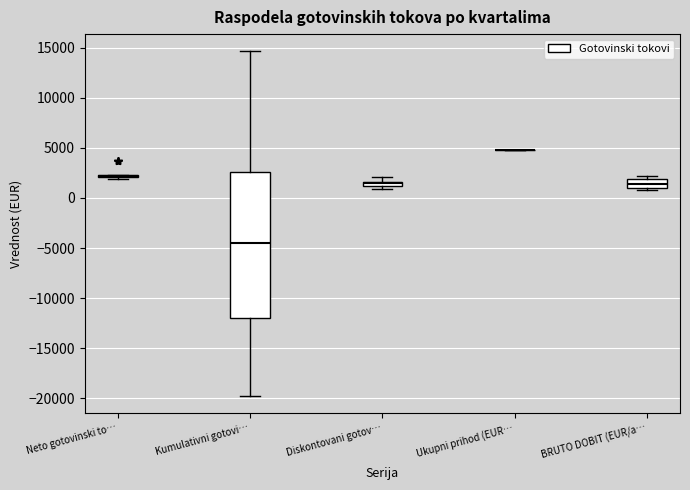

Where is the lower edge of the box for BRUTO DOBIT (EUR/a… on the y-axis? The values are not printed on the chart, so give them approximately, as read against the axis.

1000